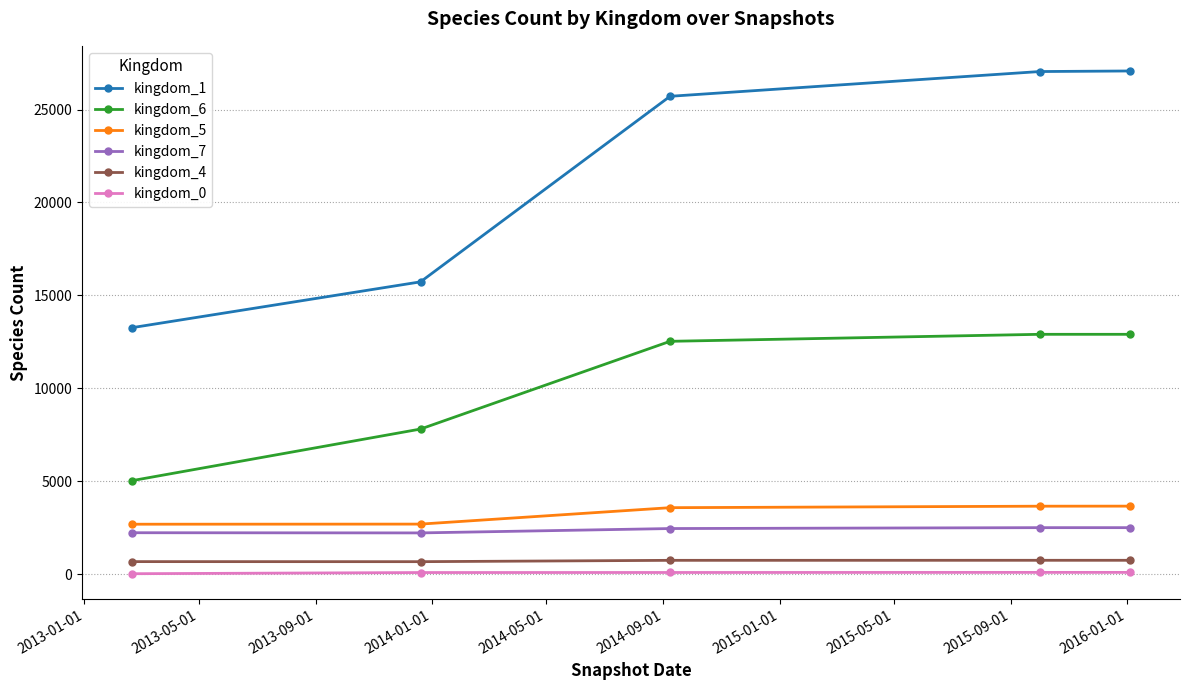

What is the difference between the maximum and minimum values in the kingdom_0 series?

71